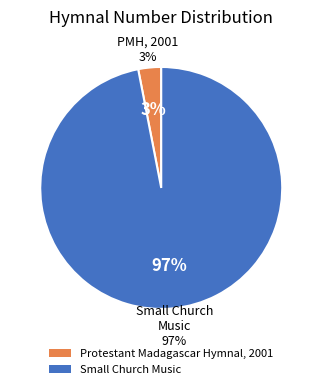

Combined, do Protestant Madagascar Hymnal, 2001 and Small Church Music account for over 50%?

Yes